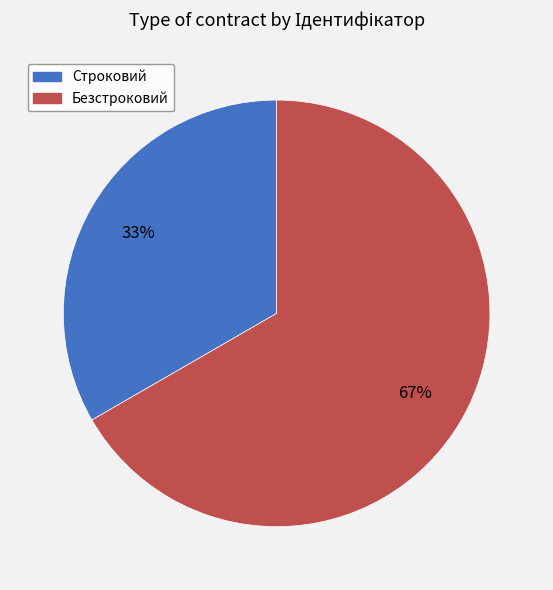

True or false: Безстроковий accounts for 79% of the total.

False